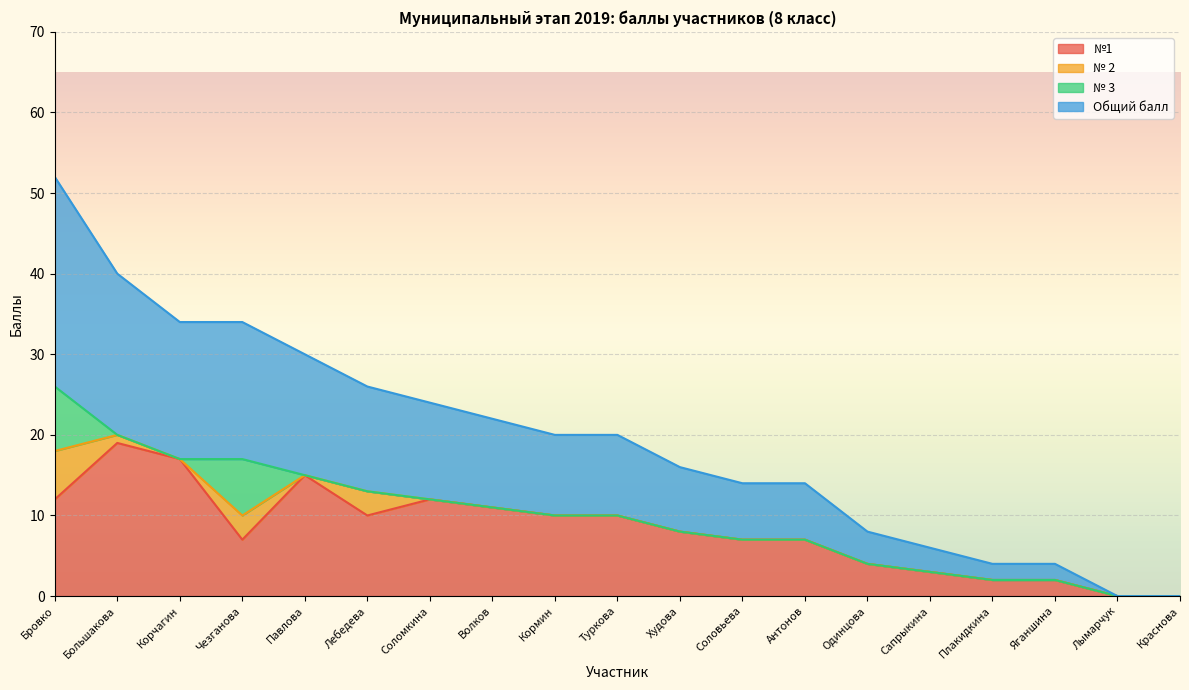

List the labels in order of №1 value, smallest first.

Лымарчук, Краснова, Плакидкина, Яганшина, Сапрыкина, Одинцова, Чезганова, Соловьева, Антонов, Худова, Лебедева, Кормин, Туркова, Волков, Бровко, Соломкина, Павлова, Корчагин, Большакова